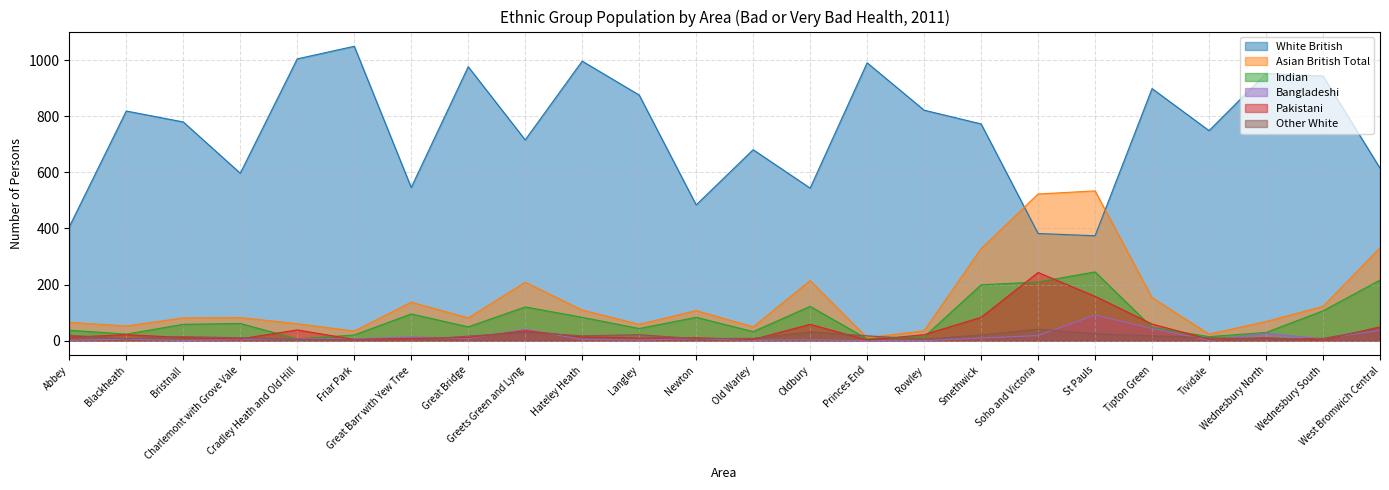

What is the difference between the White British values at Great Barr with Yew Tree and Smethwick?

227